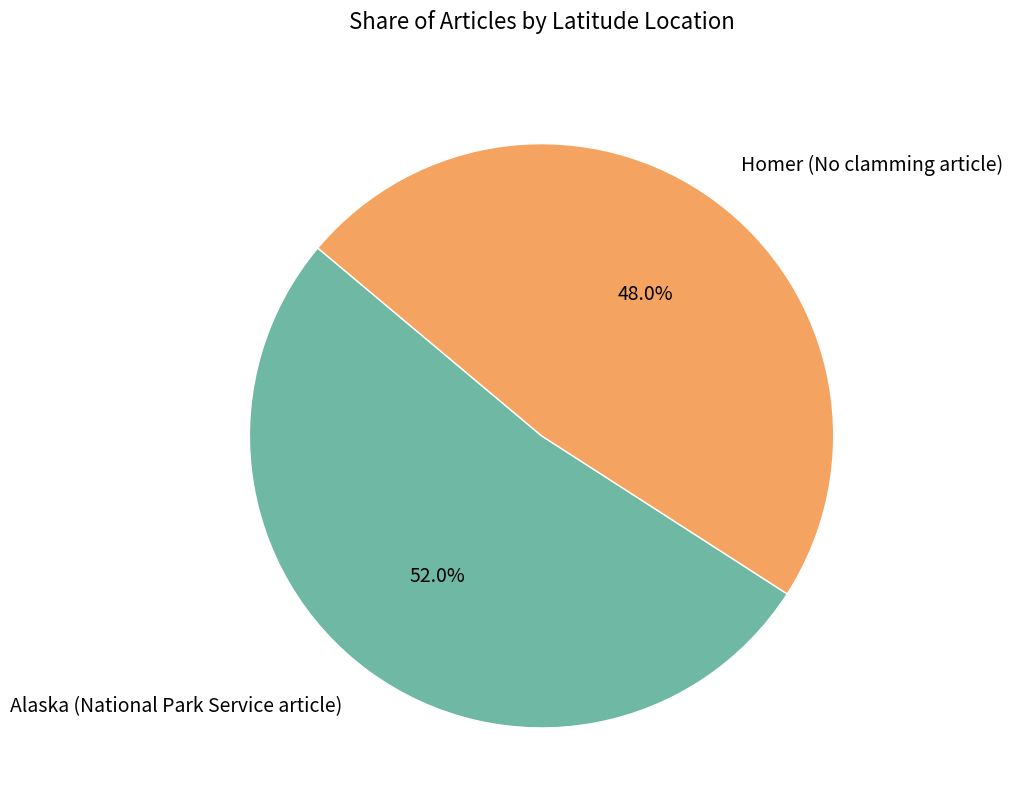

How many slices are in this pie chart?

2